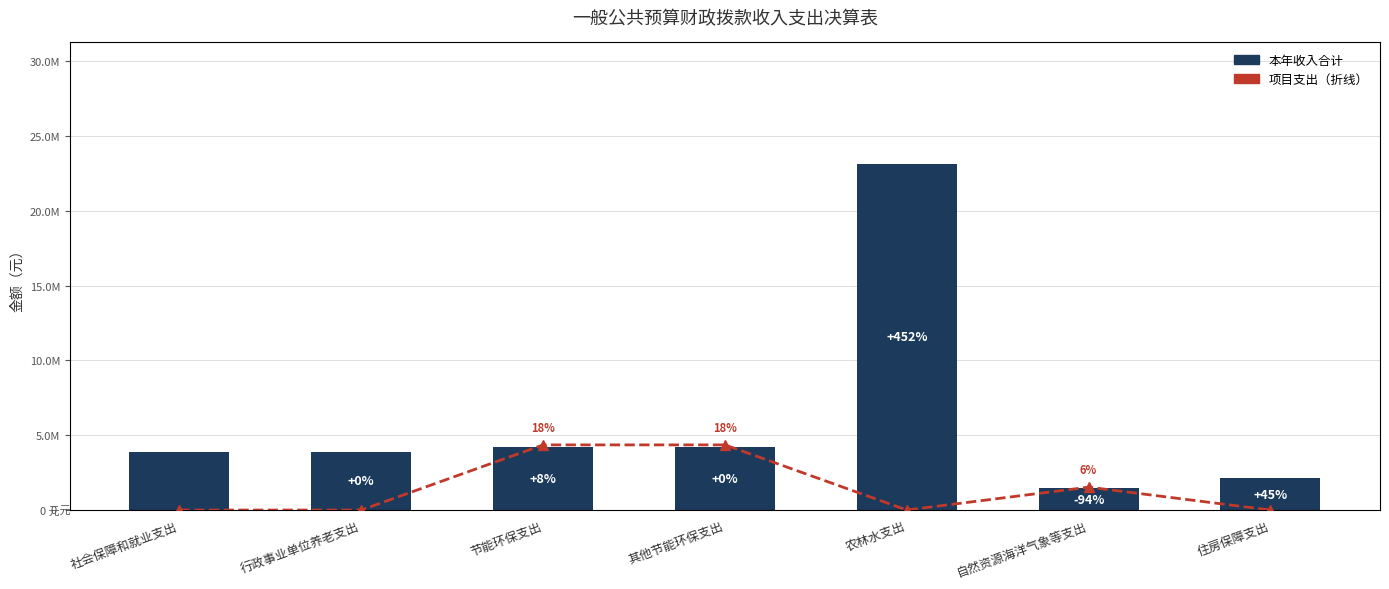

Which category has the highest value across all series?

农林水支出